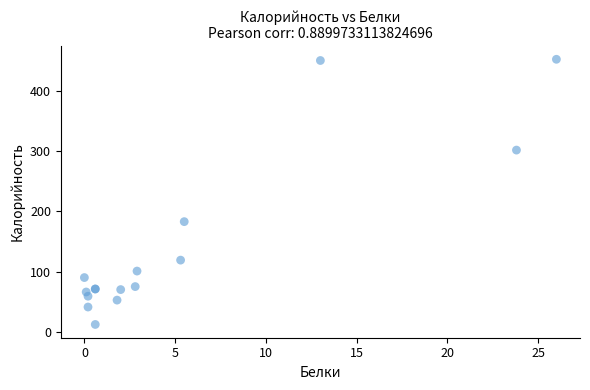

What Y value in the scatter plot is closest to 232?

183.0